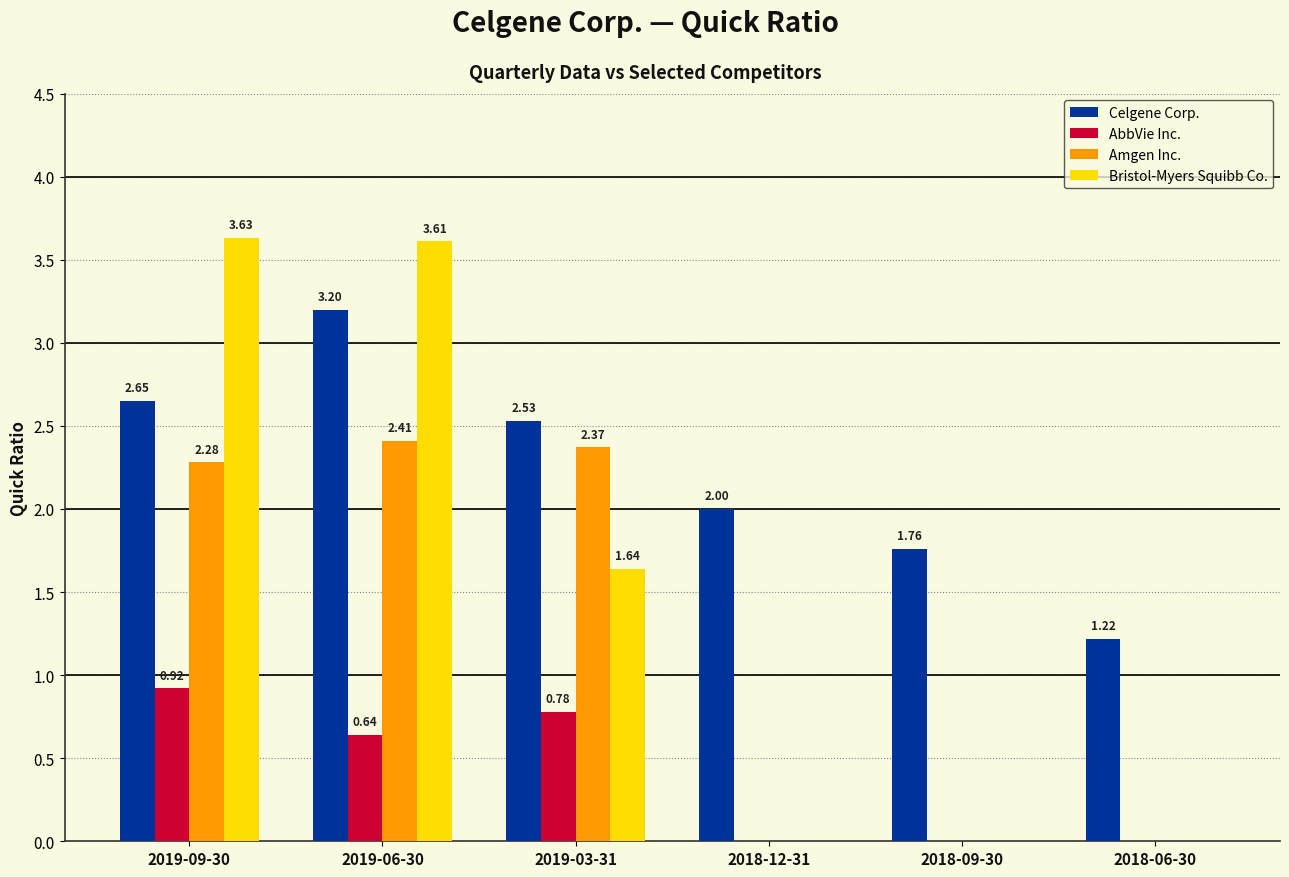

How many groups of bars are there?

6